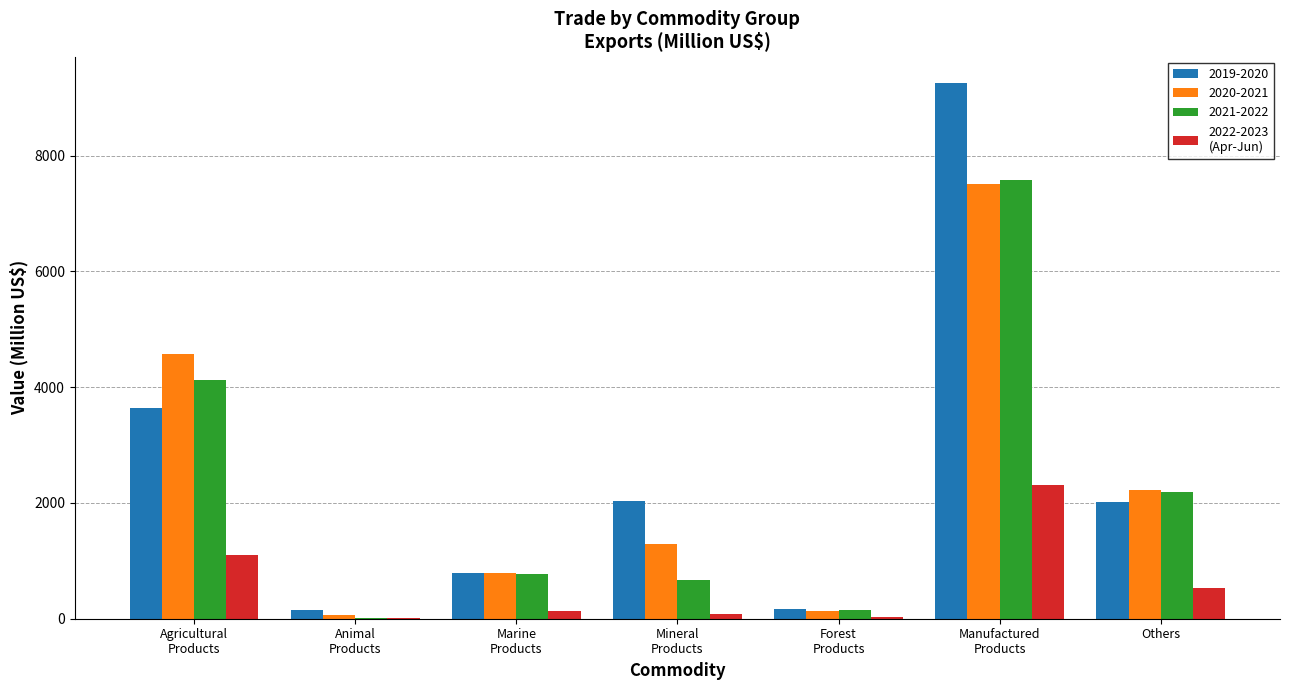

What is the maximum value shown in the chart?

9248.4